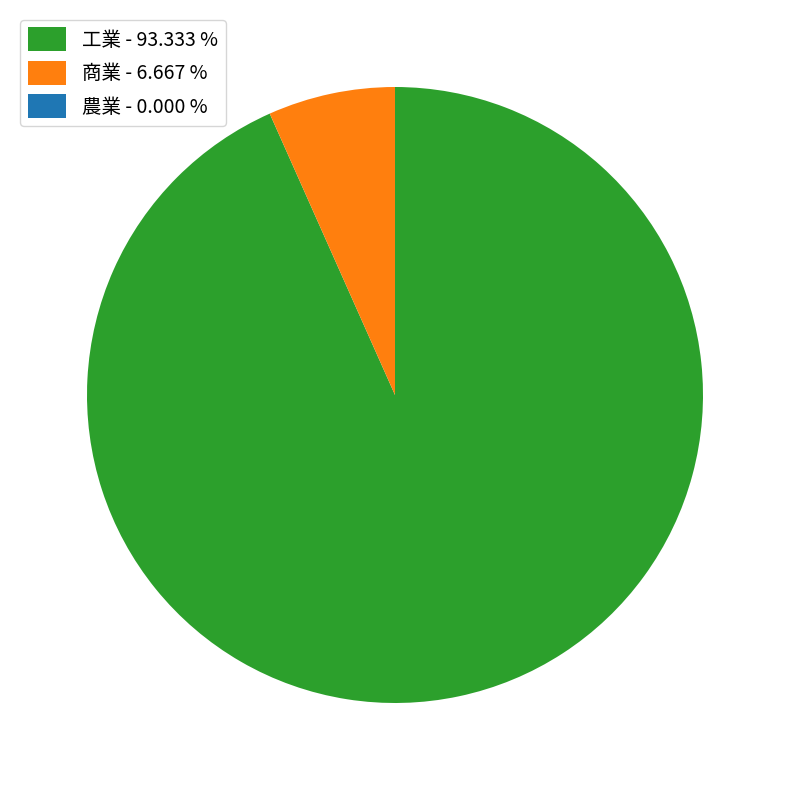

Do 工業 - 93.333 % and 商業 - 6.667 % together represent more than half of the pie?

Yes